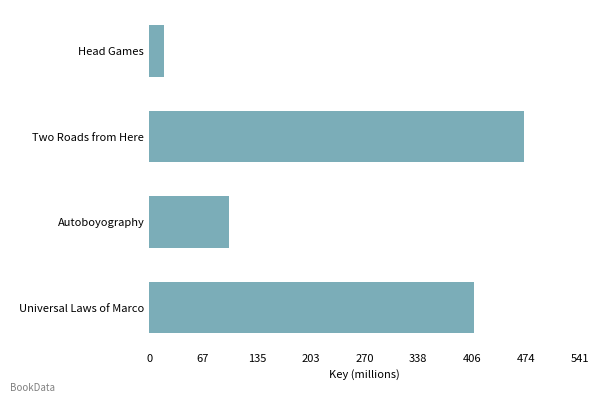

Count the number of data series in this chart.

1